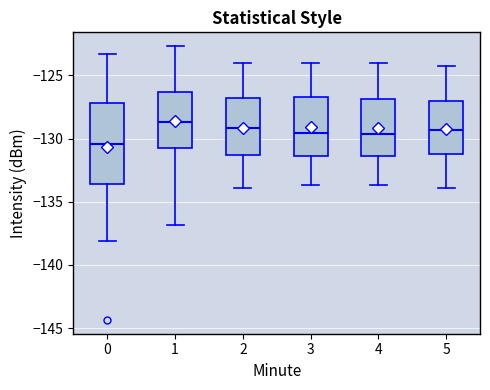

Reading left to right, transcribe this box plot: for each box, give where its median line is, the range the box spans, and where its two whiskers end, as read against the y-axis. The values are not printed on the chart, so give them approximately, as read against the axis.

0: median -130.5, box -133.5 to -127.0, whiskers -138.0 to -123.5
1: median -128.5, box -130.5 to -126.5, whiskers -137.0 to -122.5
2: median -129.0, box -131.5 to -127.0, whiskers -134.0 to -124.0
3: median -129.5, box -131.5 to -126.5, whiskers -133.5 to -124.0
4: median -129.5, box -131.5 to -127.0, whiskers -133.5 to -124.0
5: median -129.5, box -131.0 to -127.0, whiskers -134.0 to -124.0